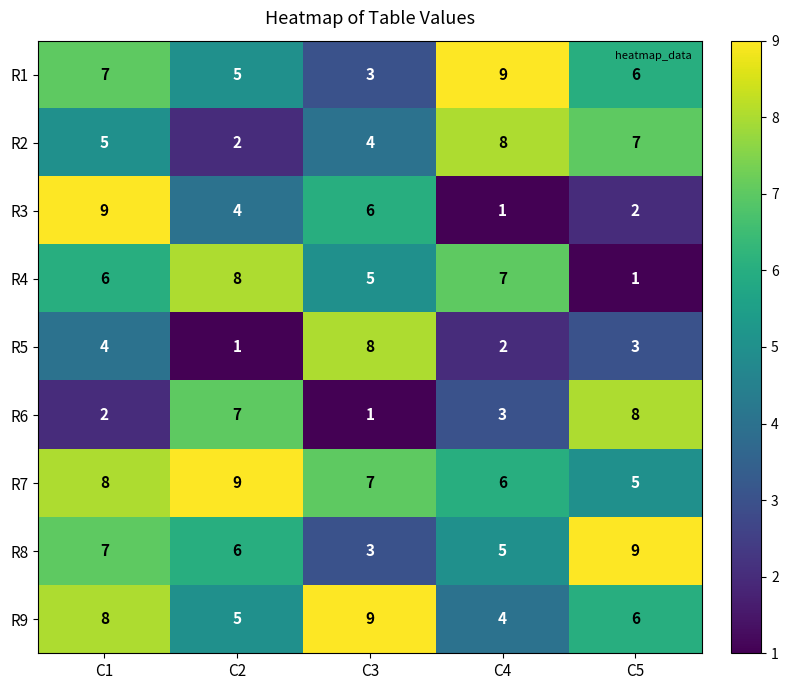

What is the total value across all series at C2?

47